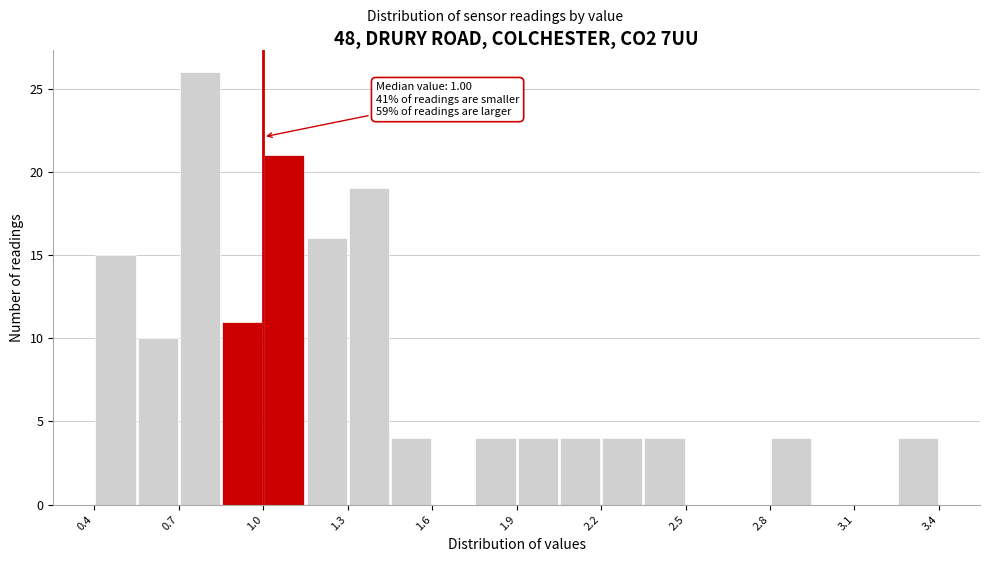

Around what value on the x-axis is the tallest bar? Give the approximate position of its centre, as read against the axis.

0.80